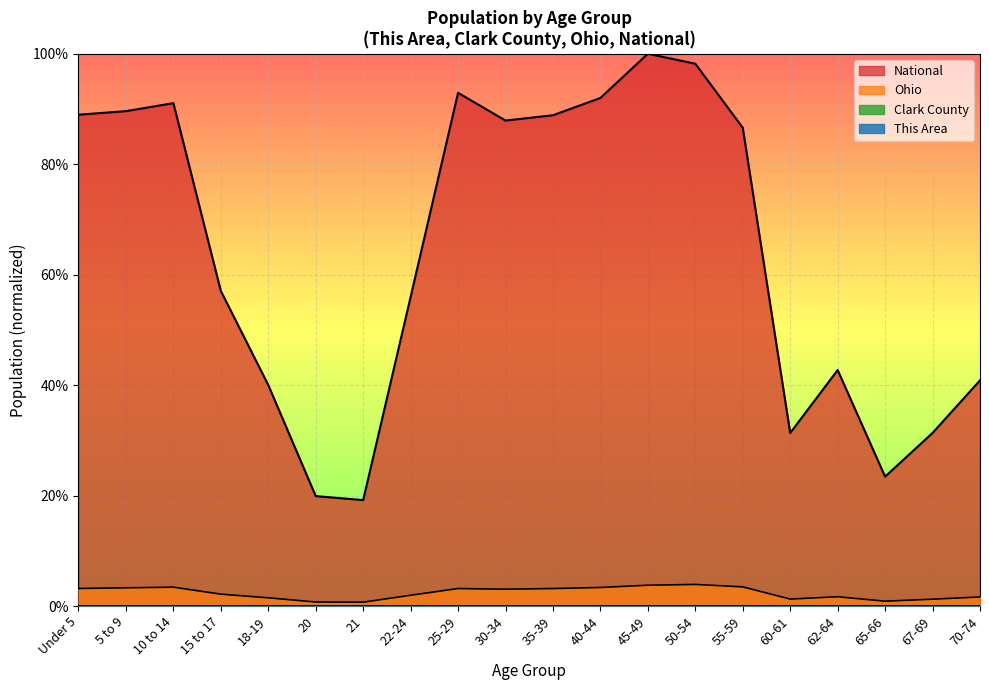

At which label is National closest to 0?

21